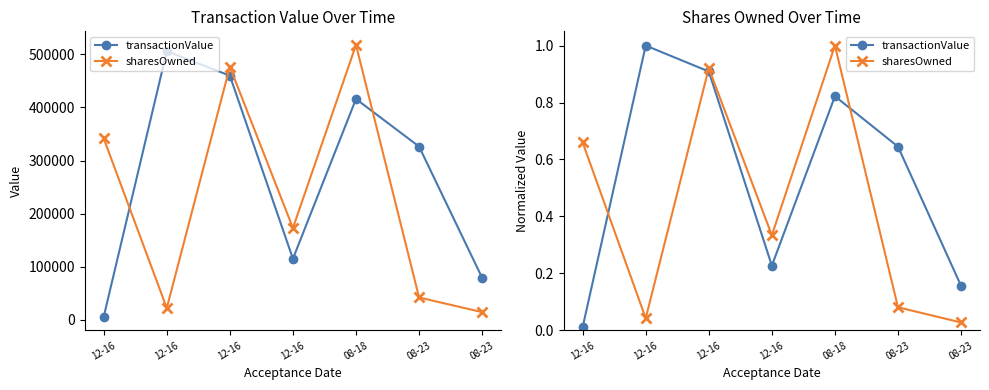

How many intersections are there between sharesOwned and transactionValue?

3